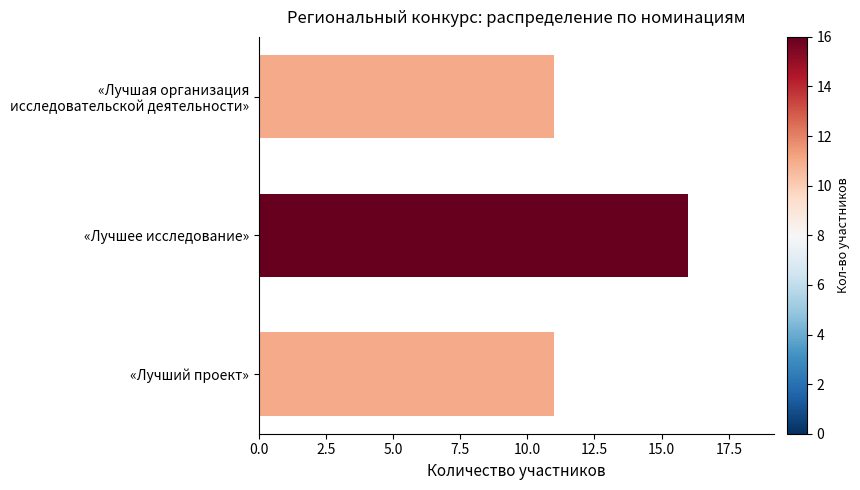

Between «Лучший проект» and «Лучшее исследование», which is larger?

«Лучшее исследование»